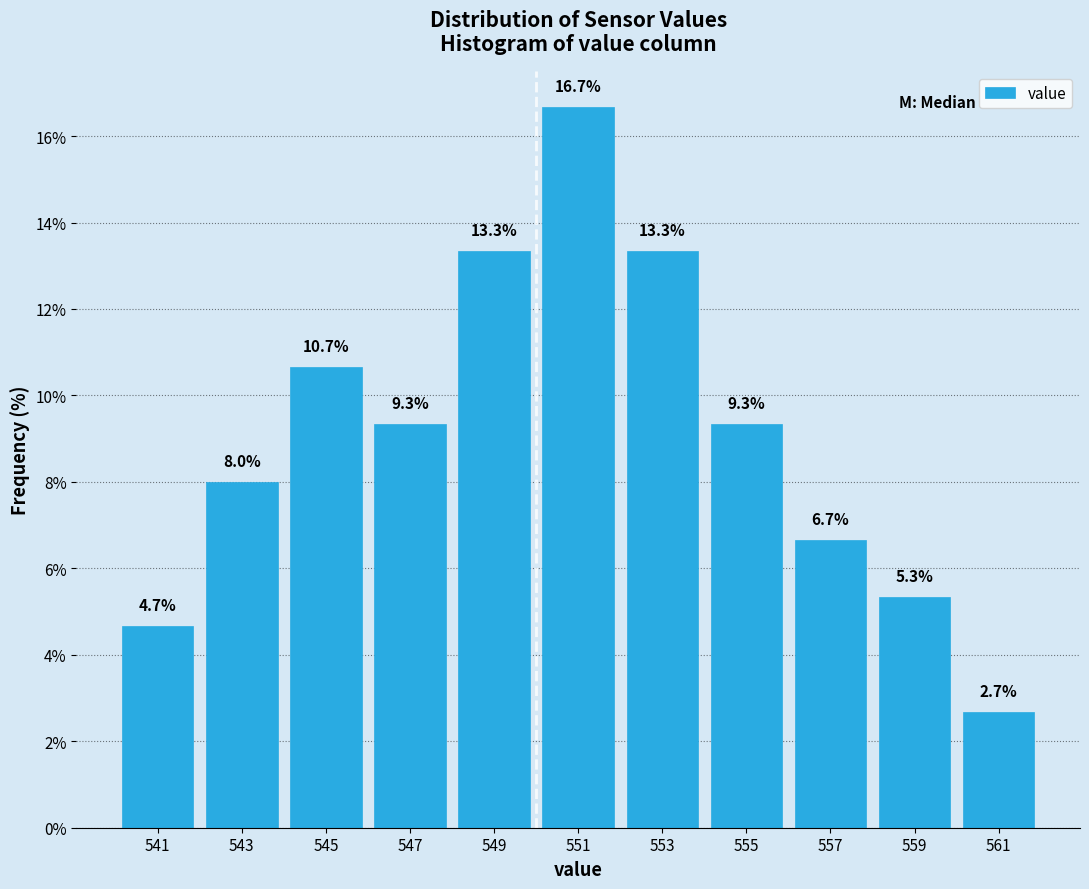

What is the height of the bar covering 540 to 542 on the x-axis?

4.7